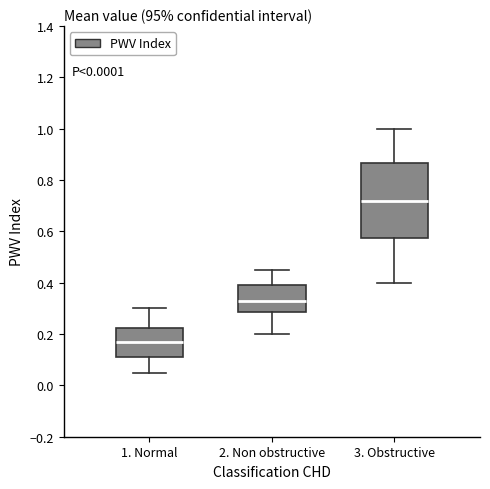

Which box's median line is the lowest?

1. Normal